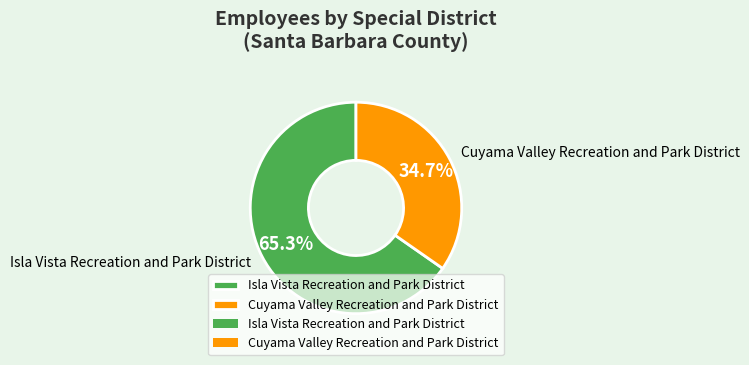

What percentage is the Isla Vista Recreation and Park District slice, to the nearest percent?

65%